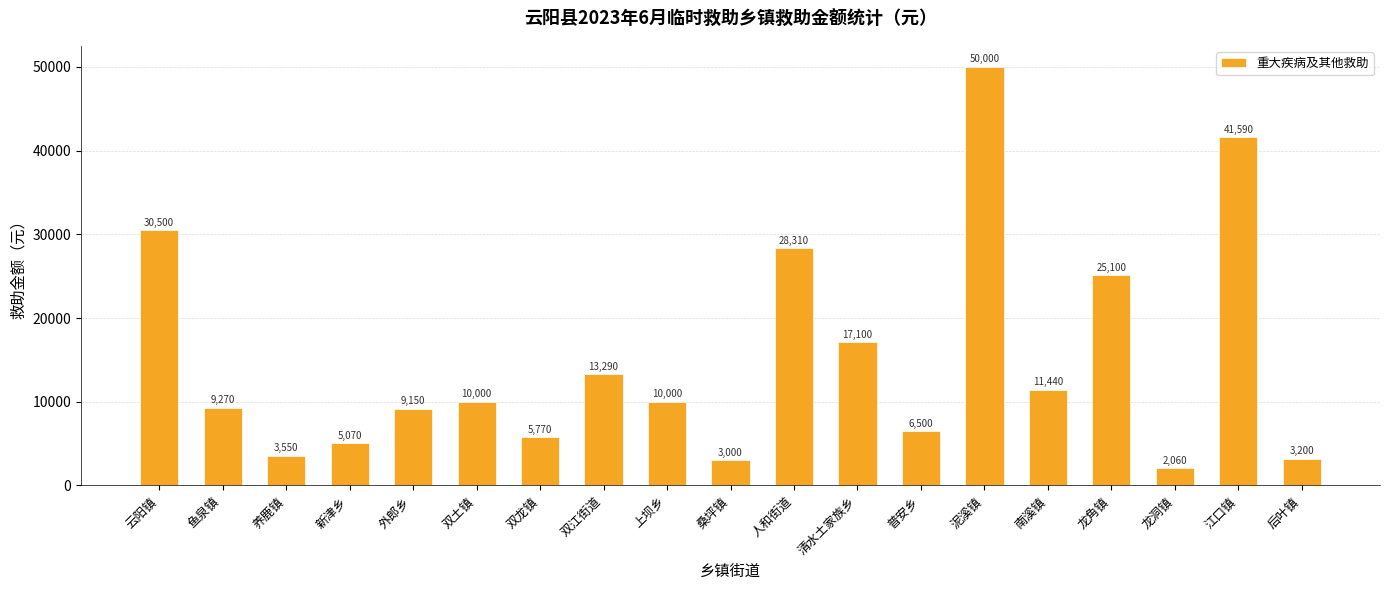

What is the smallest value displayed?

2060